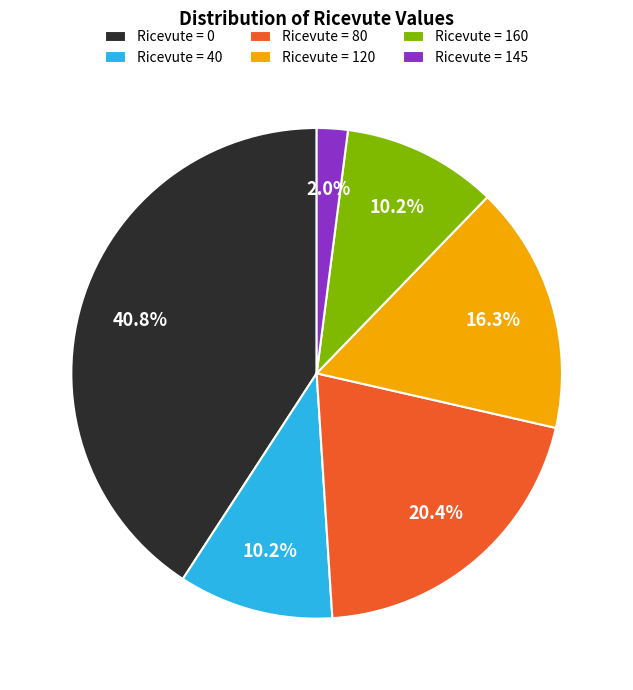

Which slice is the largest?

Ricevute = 0